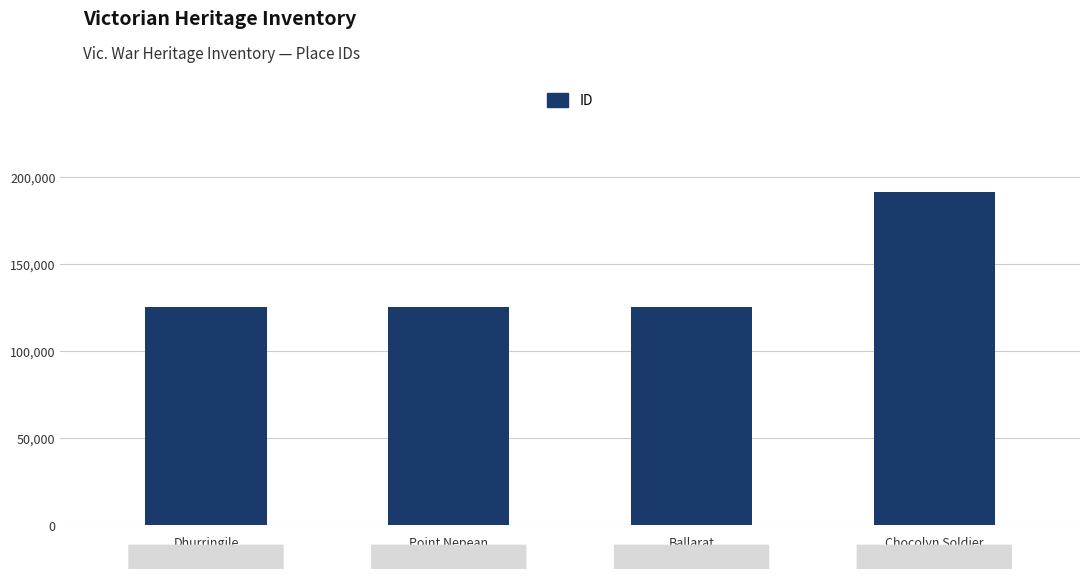

What is the sum of the values at Ballarat
High School and Point Nepean
Defence Precinct?

250547